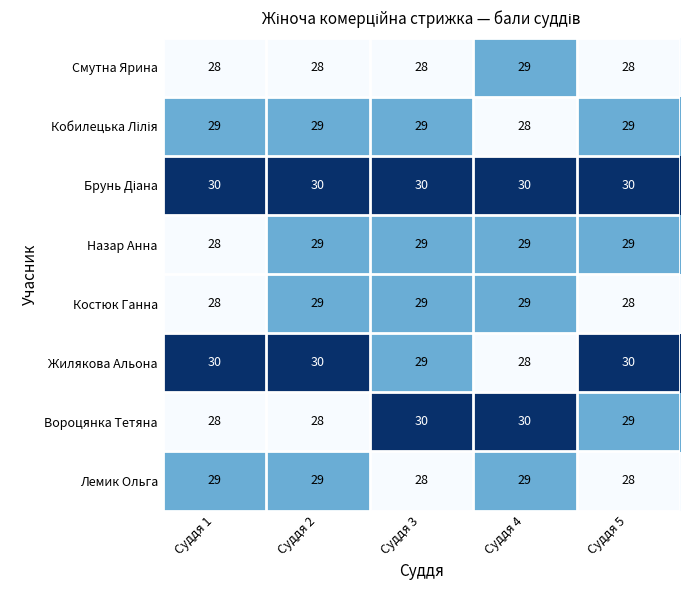

Is it true that Вороцянка Тетяна equals 41 at Суддя 4?

False